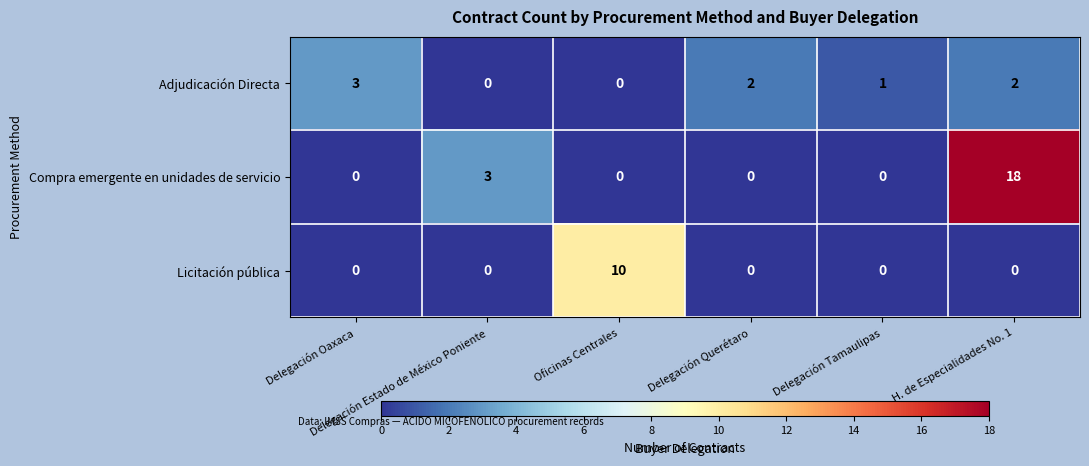

List the series in order of their overall mean, highest first.

Compra emergente en unidades de servicio, Licitación pública, Adjudicación Directa